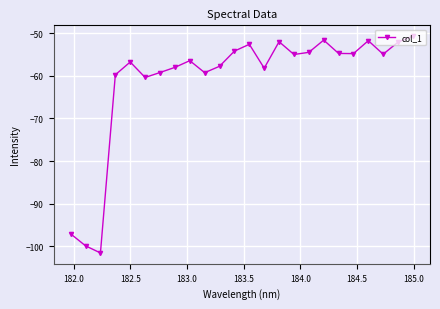

What is the value of the 8th point from the left?

-58.1